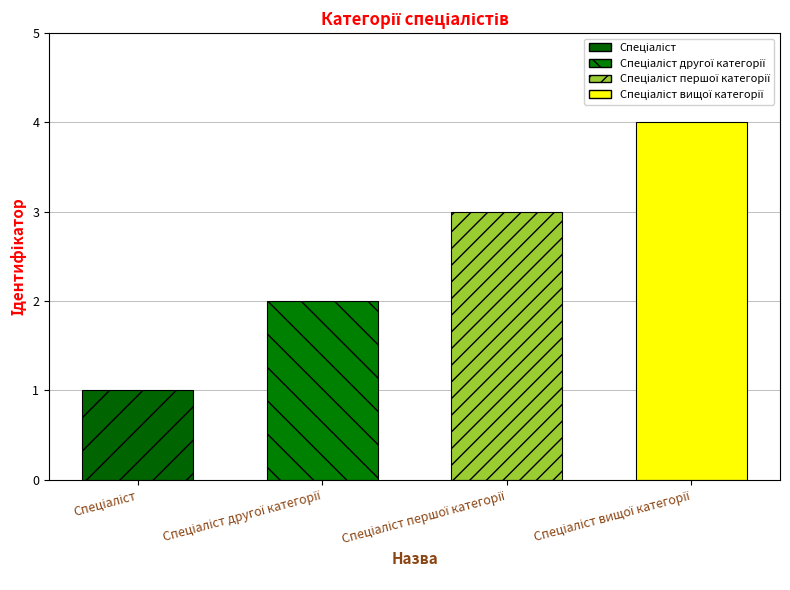

What is the maximum value shown in the chart?

4